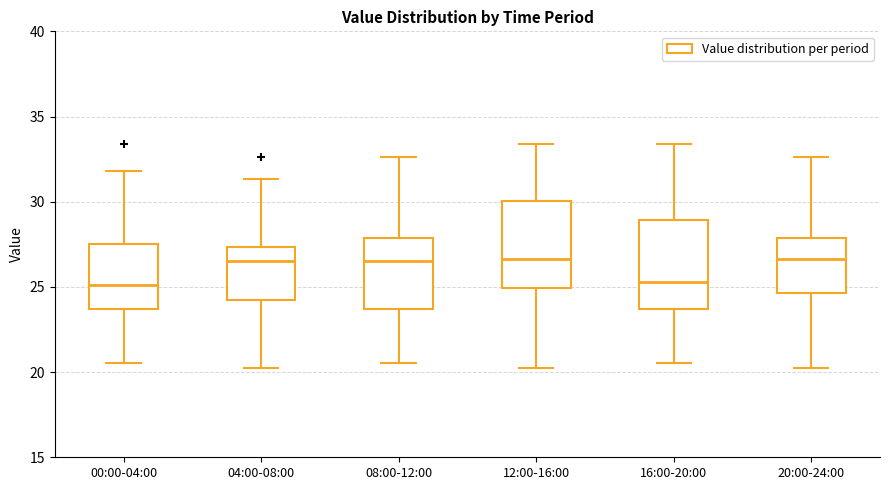

Reading left to right, transcribe this box plot: for each box, give where its median line is, the range the box spans, and where its two whiskers end, as read against the y-axis. The values are not printed on the chart, so give them approximately, as read against the axis.

00:00-04:00: median 25.0, box 23.5 to 27.5, whiskers 20.5 to 32.0
04:00-08:00: median 26.5, box 24.5 to 27.5, whiskers 20.0 to 31.5
08:00-12:00: median 26.5, box 23.5 to 28.0, whiskers 20.5 to 32.5
12:00-16:00: median 26.5, box 25.0 to 30.0, whiskers 20.0 to 33.5
16:00-20:00: median 25.5, box 23.5 to 29.0, whiskers 20.5 to 33.5
20:00-24:00: median 26.5, box 24.5 to 28.0, whiskers 20.0 to 32.5